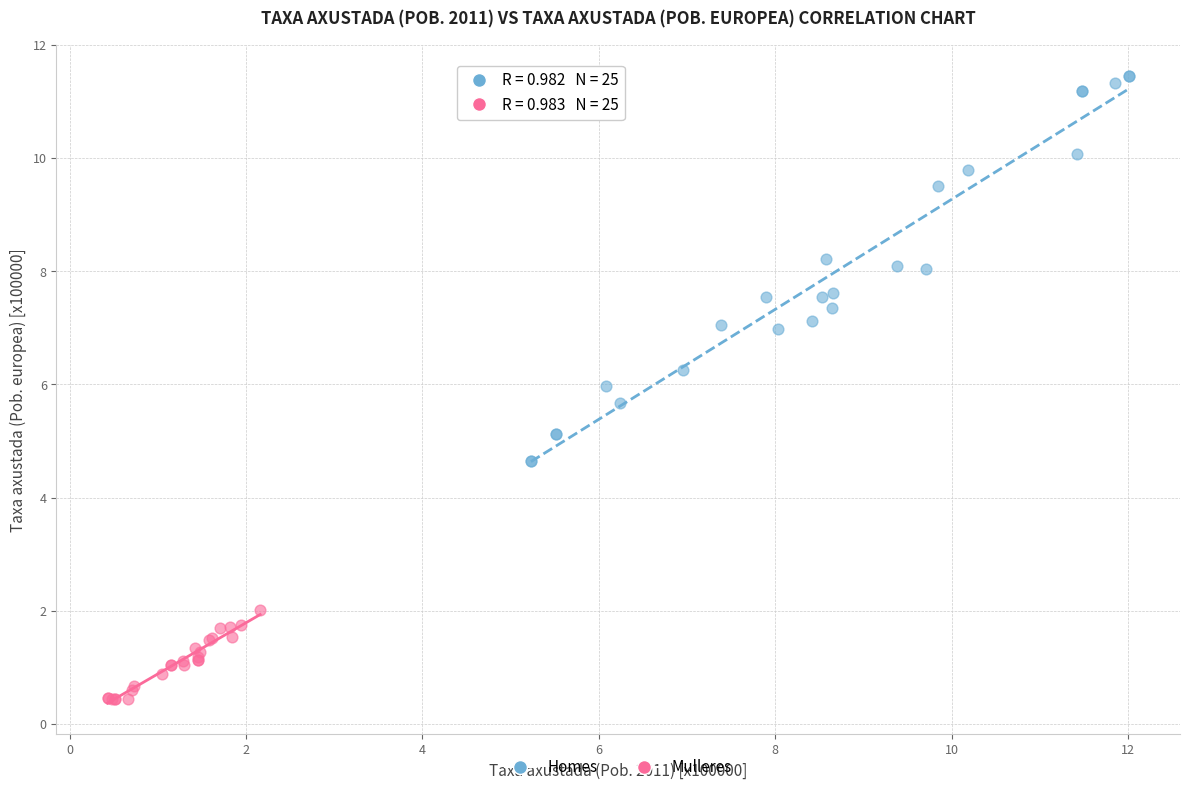

Which series contains the highest Y value?

Homes